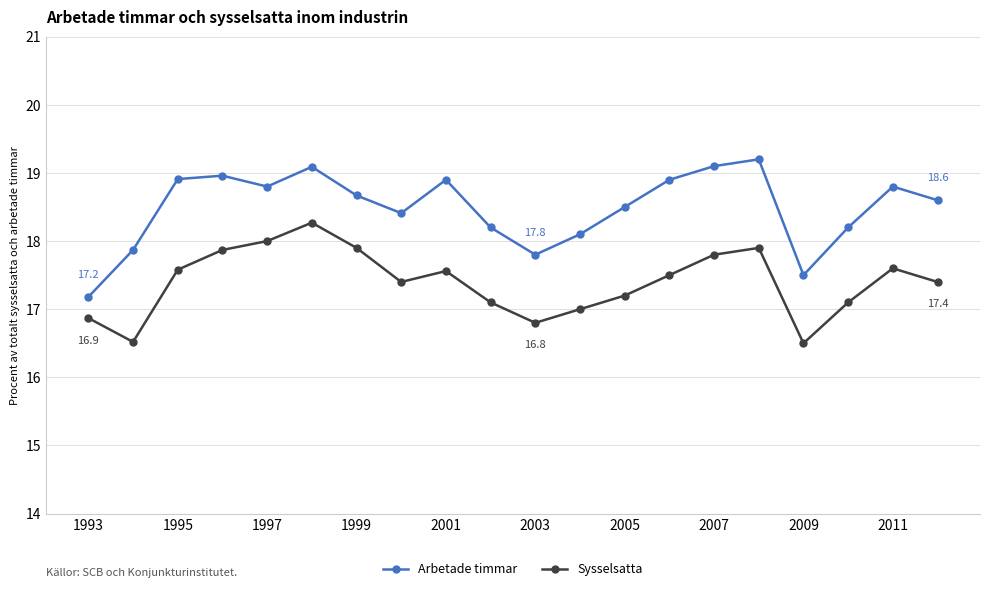

What is the value of the Arbetade timmar point at the 2nd from the left?

17.9